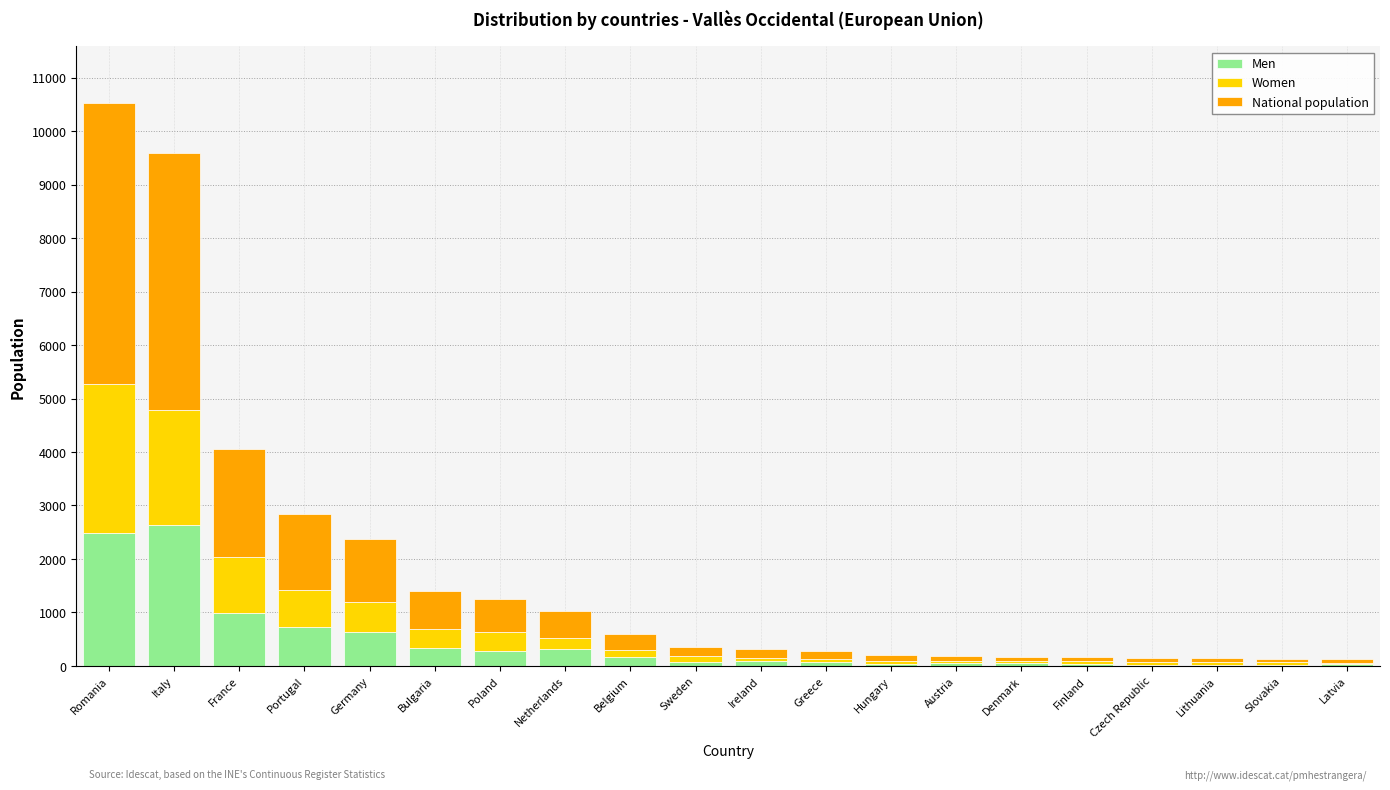

What is the approximate value of Men at Italy?

2643